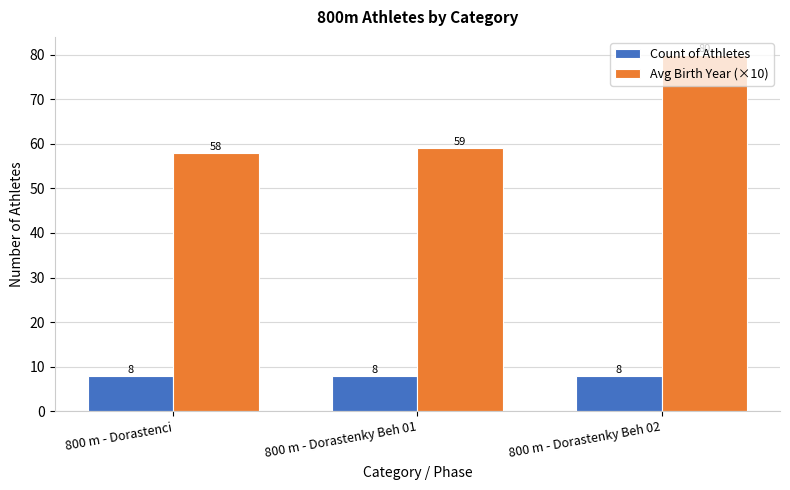

Does the chart contain any negative values?

No